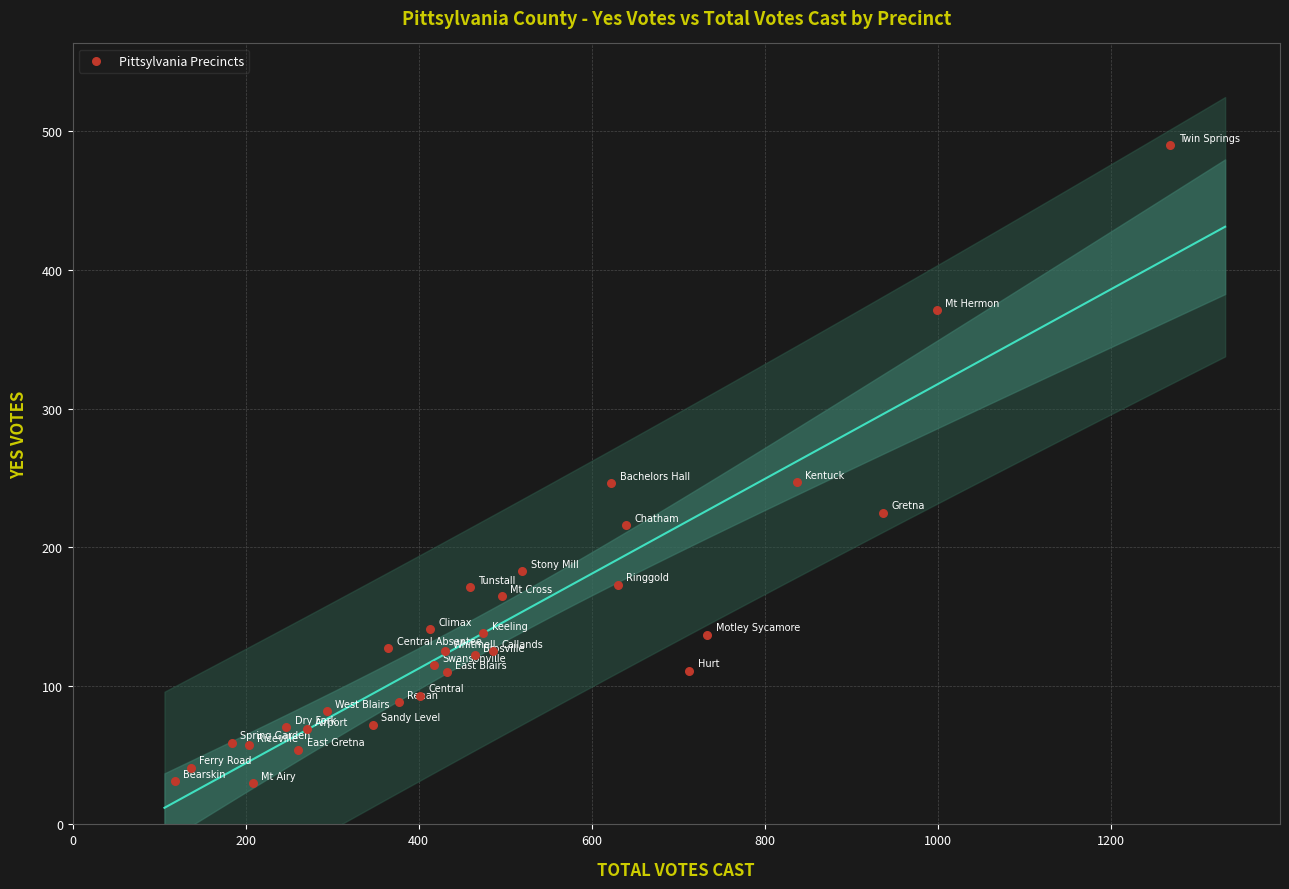

What is the range of X values (max minus min)?

1151